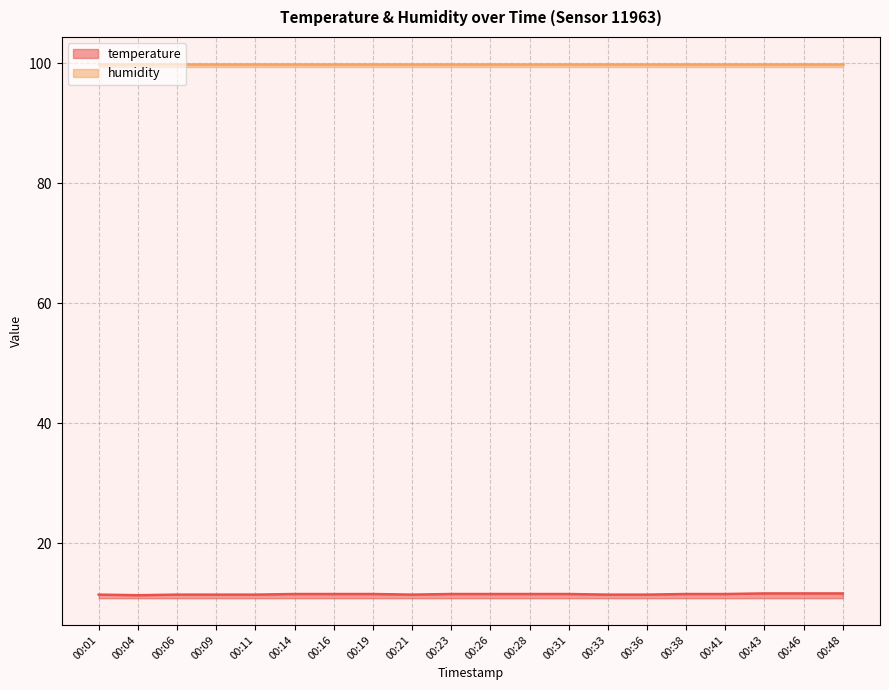

List the labels in order of value, largest first.

00:43, 00:46, 00:48, 00:14, 00:16, 00:19, 00:23, 00:26, 00:28, 00:31, 00:38, 00:41, 00:01, 00:06, 00:09, 00:11, 00:21, 00:33, 00:36, 00:04